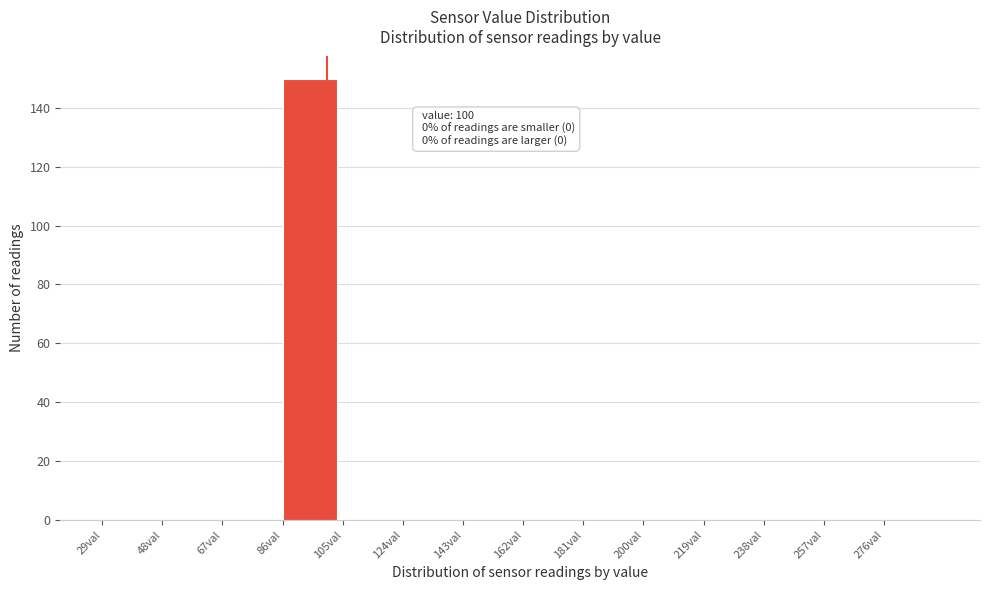

Which range on the x-axis has the tallest bar?

86 to 105